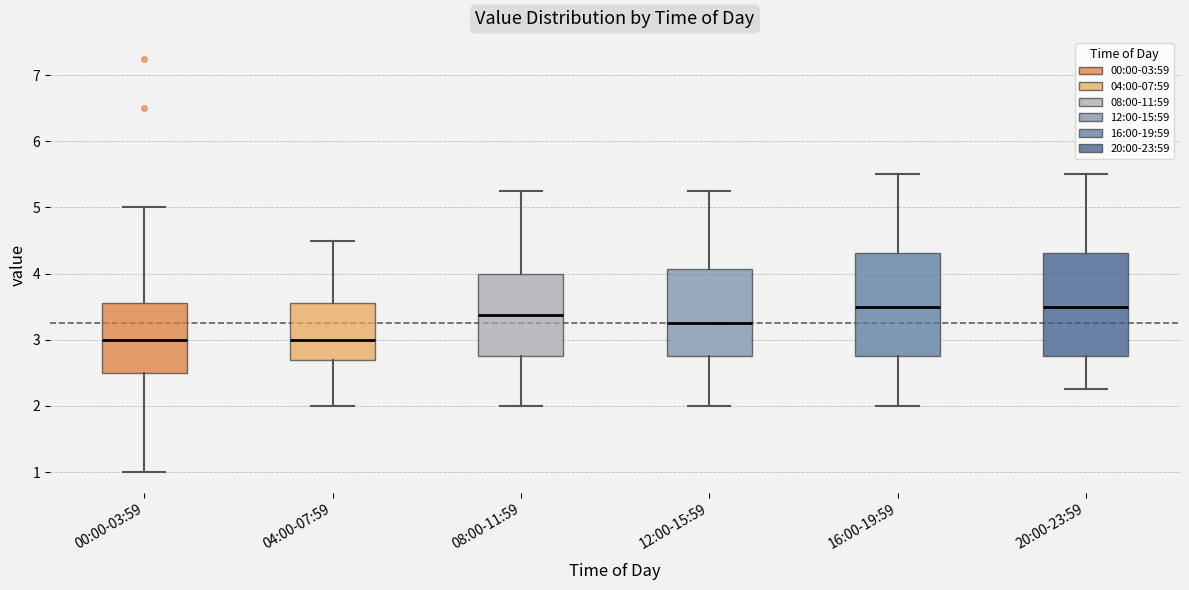

Where does the median line of the box for 16:00-19:59 sit on the y-axis? The values are not printed on the chart, so give them approximately, as read against the axis.

3.5